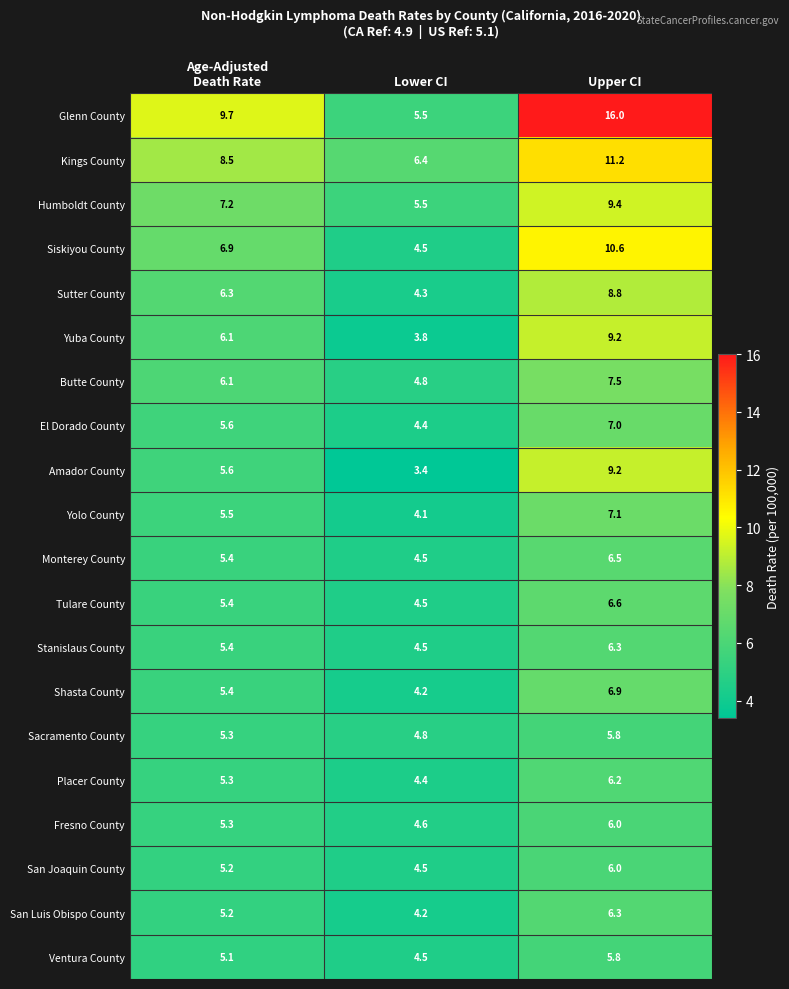

What is the average value of the Tulare County series?

5.5